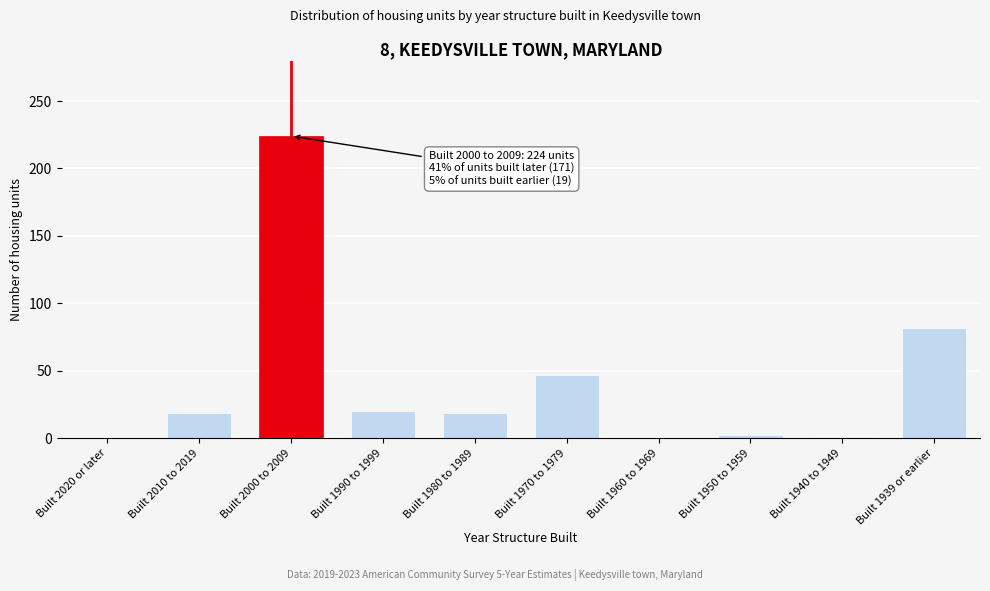

True or false: the data shows 80 at Built 1970 to 1979.

False